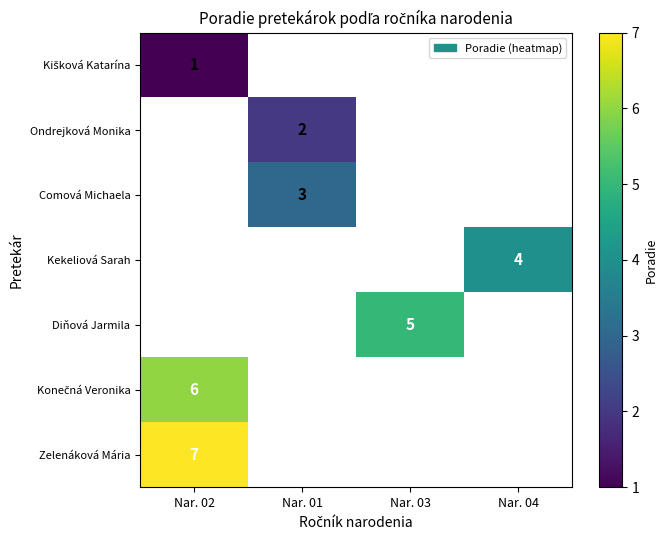

The Kekeliová Sarah series shows 1.7 at Nar. 04. True or false?

False